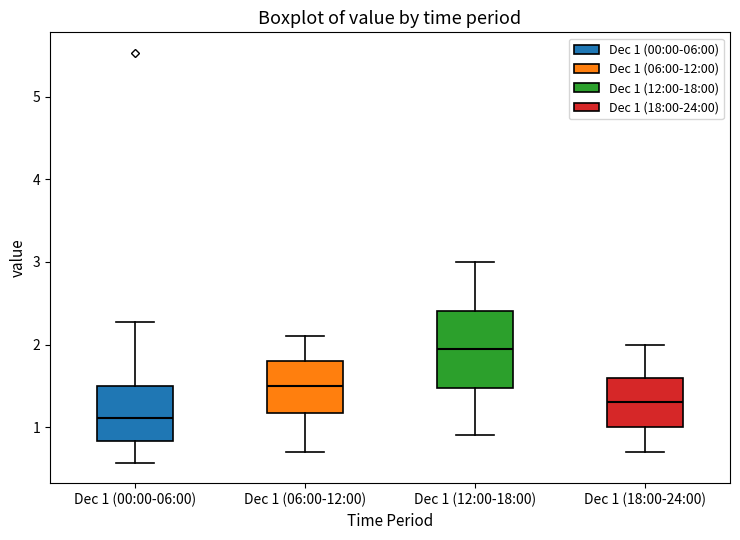

Where is the upper edge of the box for Dec 1 (00:00-06:00) on the y-axis? The values are not printed on the chart, so give them approximately, as read against the axis.

1.5